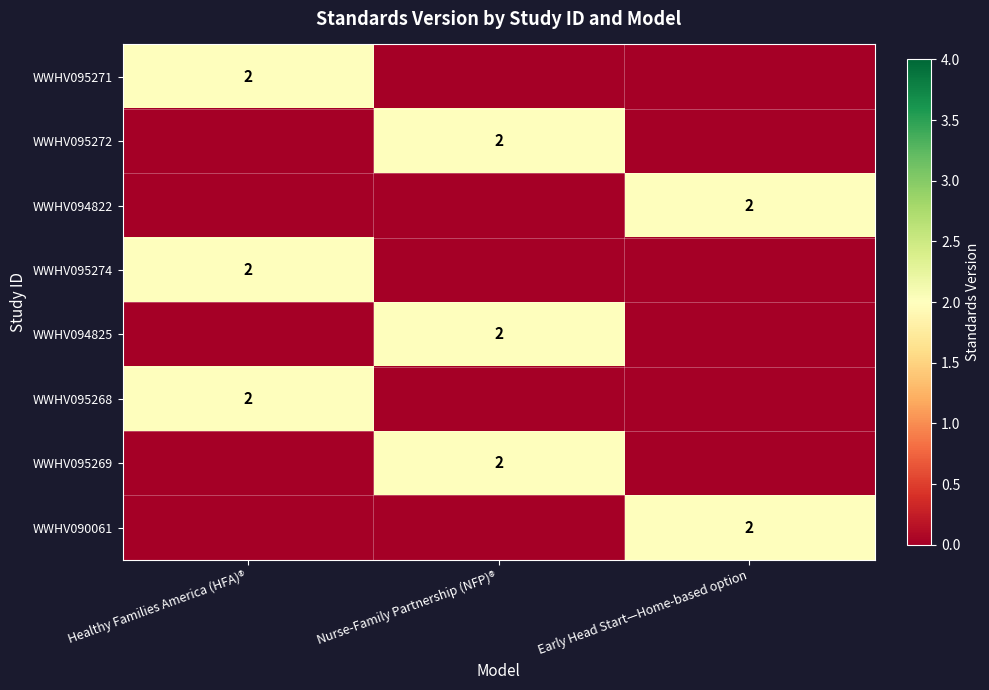

True or false: WWHV095269 has a value of 2 at Nurse-Family Partnership (NFP)®.

True